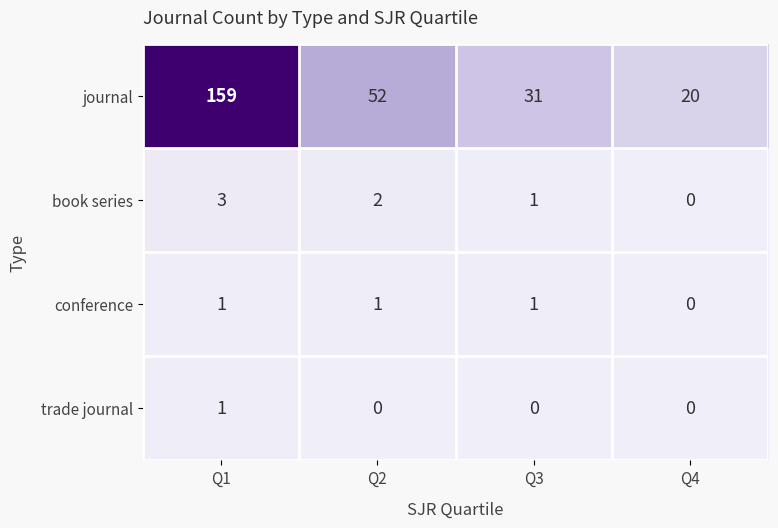

What is the average value of the journal series?

66